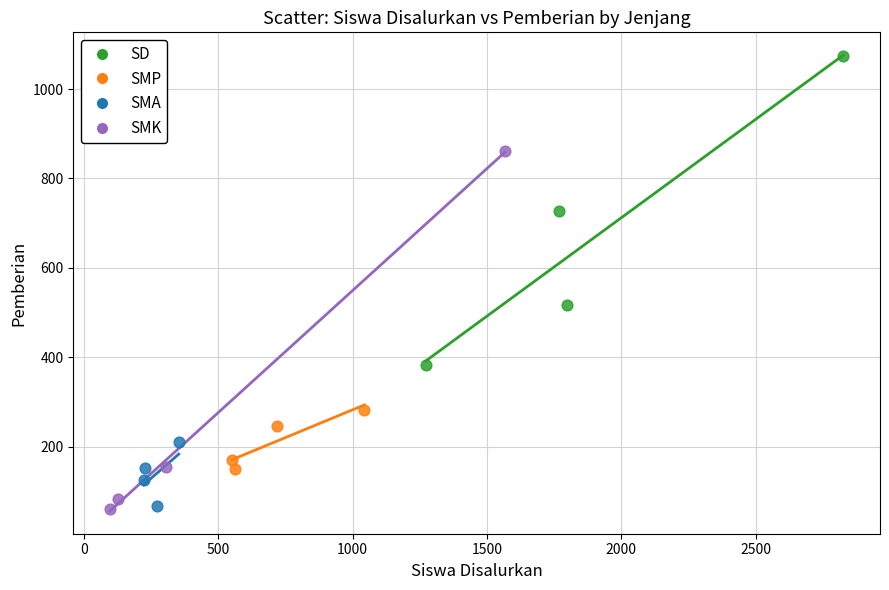

Which series has the widest spread of Y values?

SMK